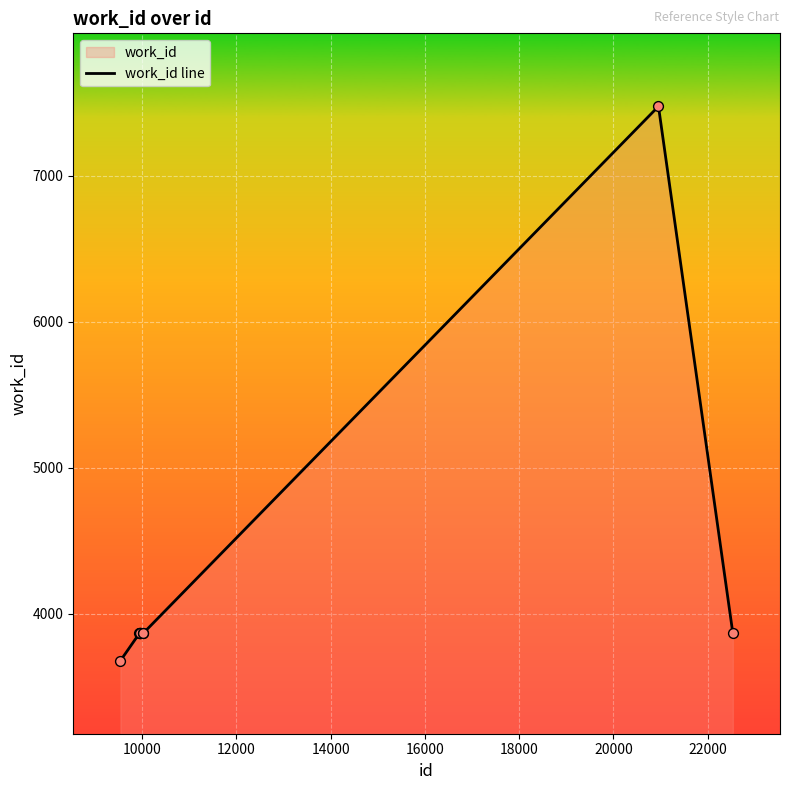

What is the difference between the maximum and minimum values?

3797